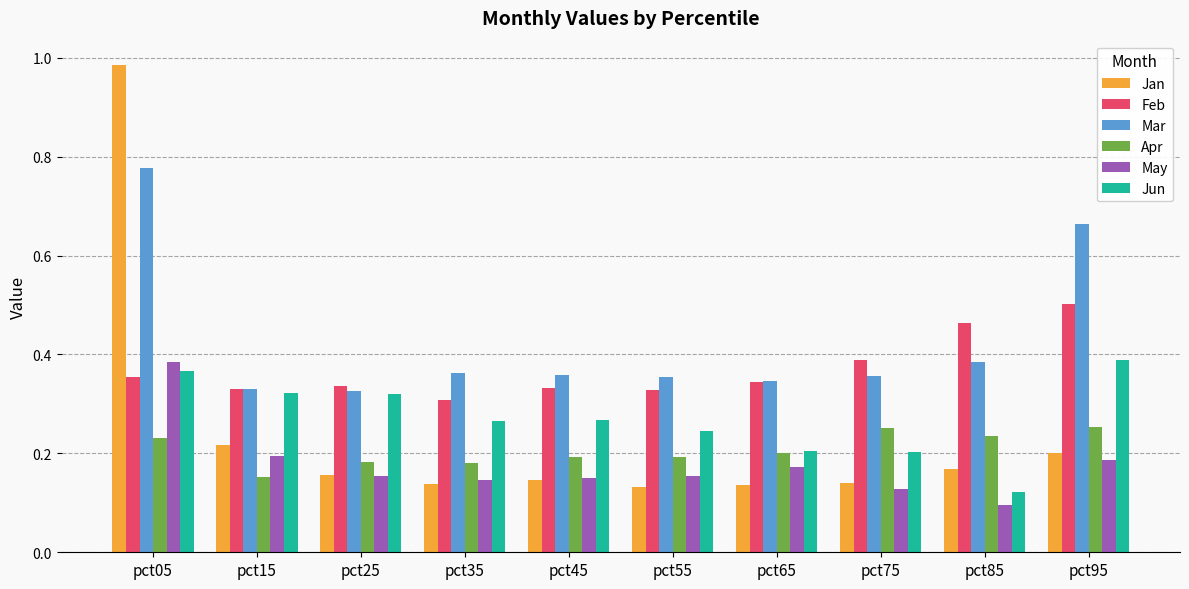

How many groups of bars are there?

10